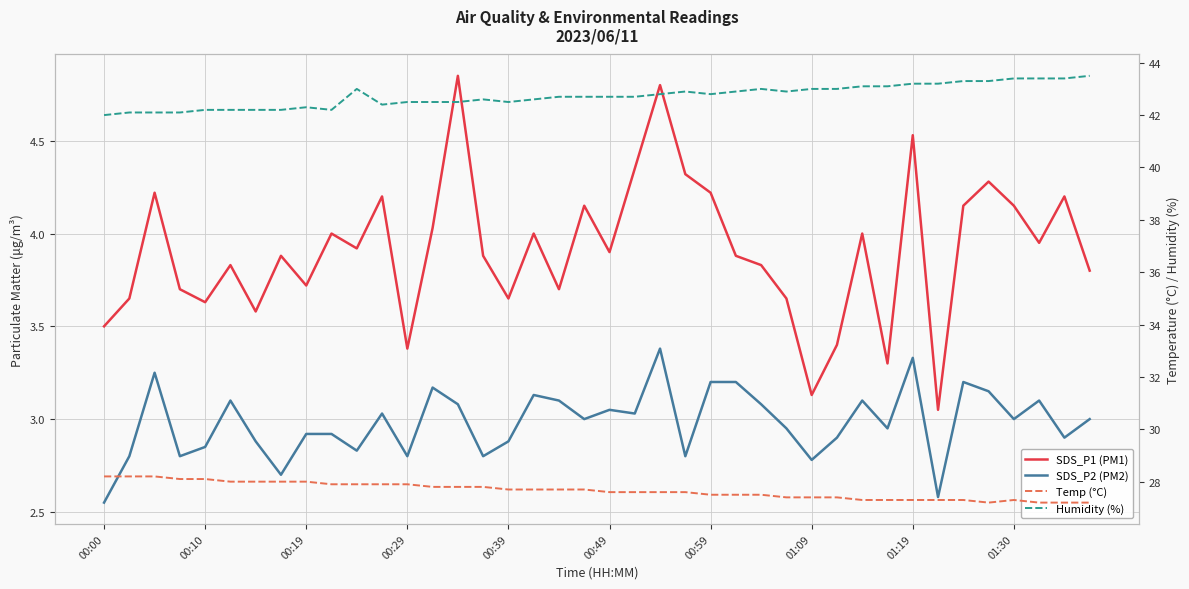

What is the value of the SDS_P1 (PM1) point at the 31st from the left?

4.0